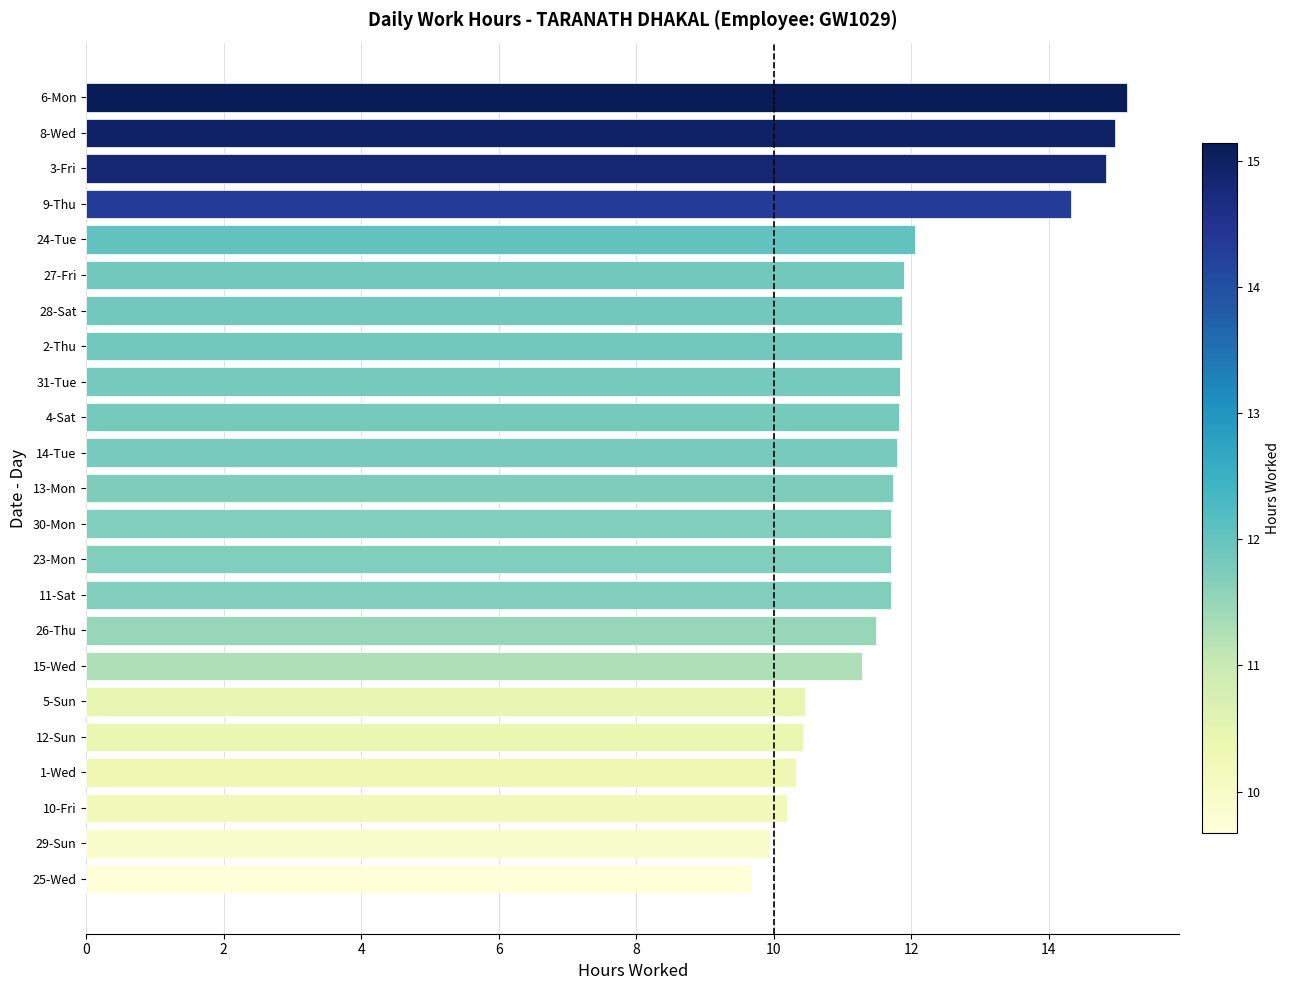

What is the minimum value shown in the chart?

9.7